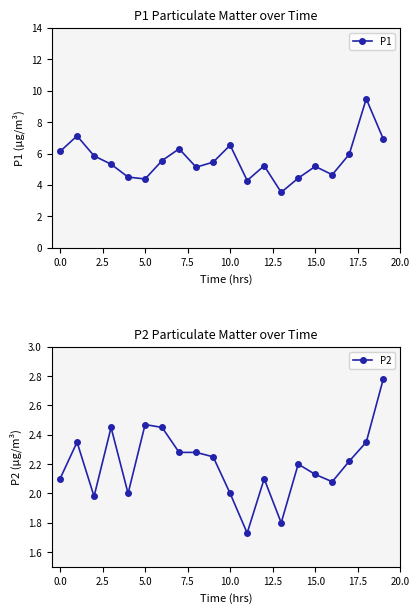

How many data points in P2 are above 2?

15